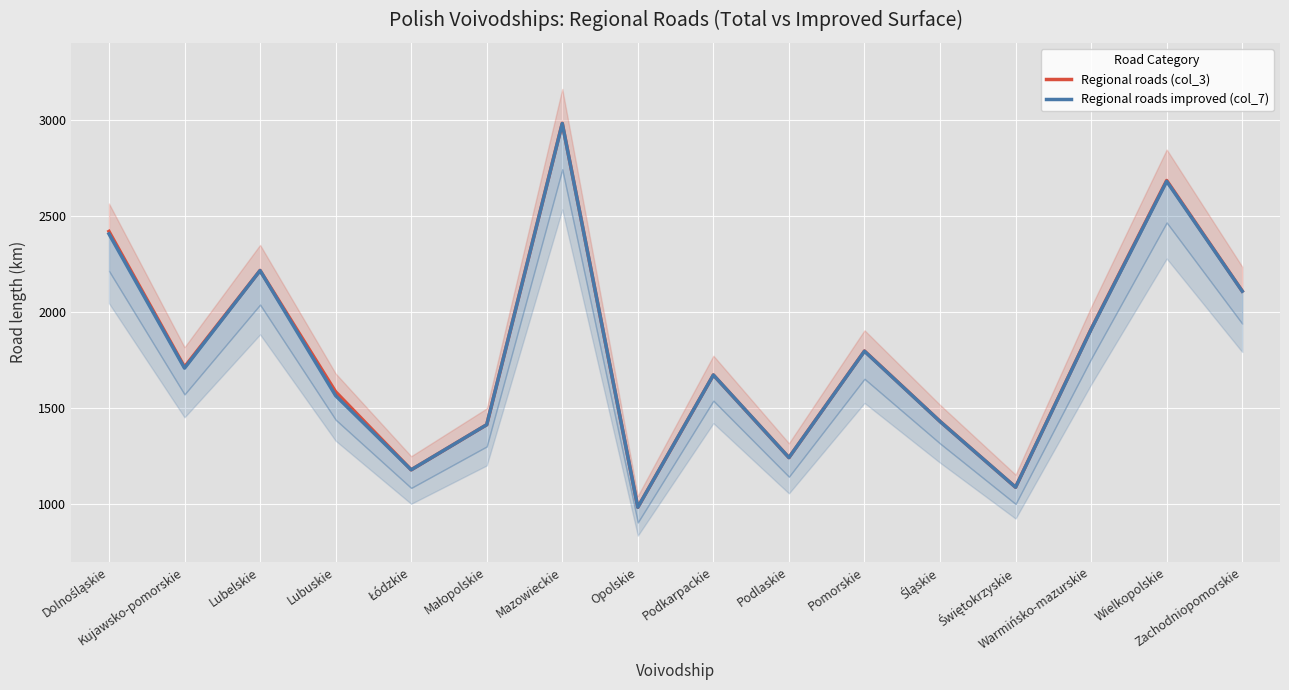

What is the label of the 1st point from the left?

Dolnośląskie